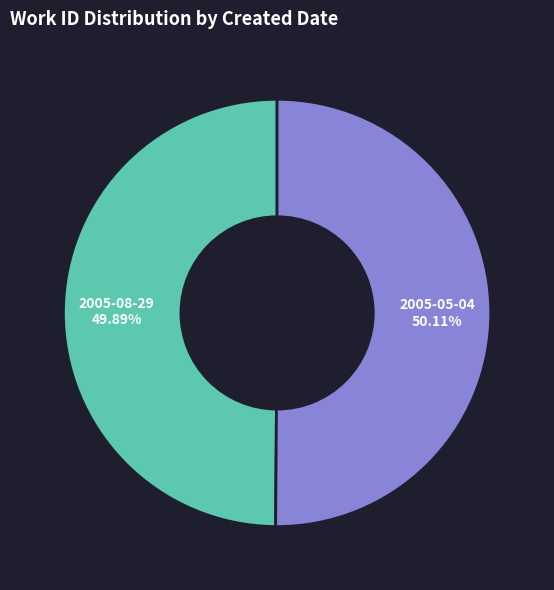

True or false: 2005-05-04 accounts for 50% of the total.

True